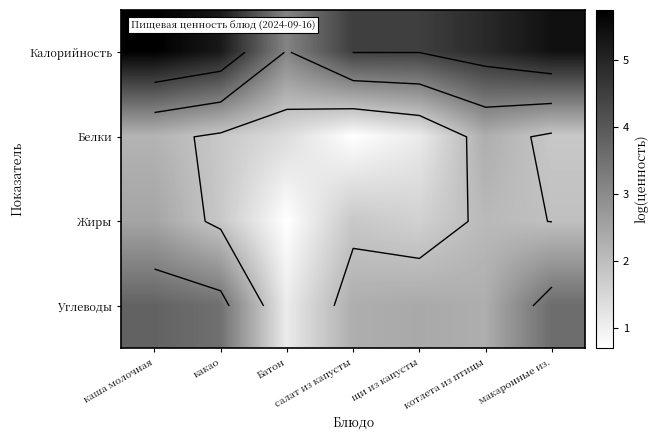

True or false: Калорийность has a value of 5.7 at каша молочная.

True